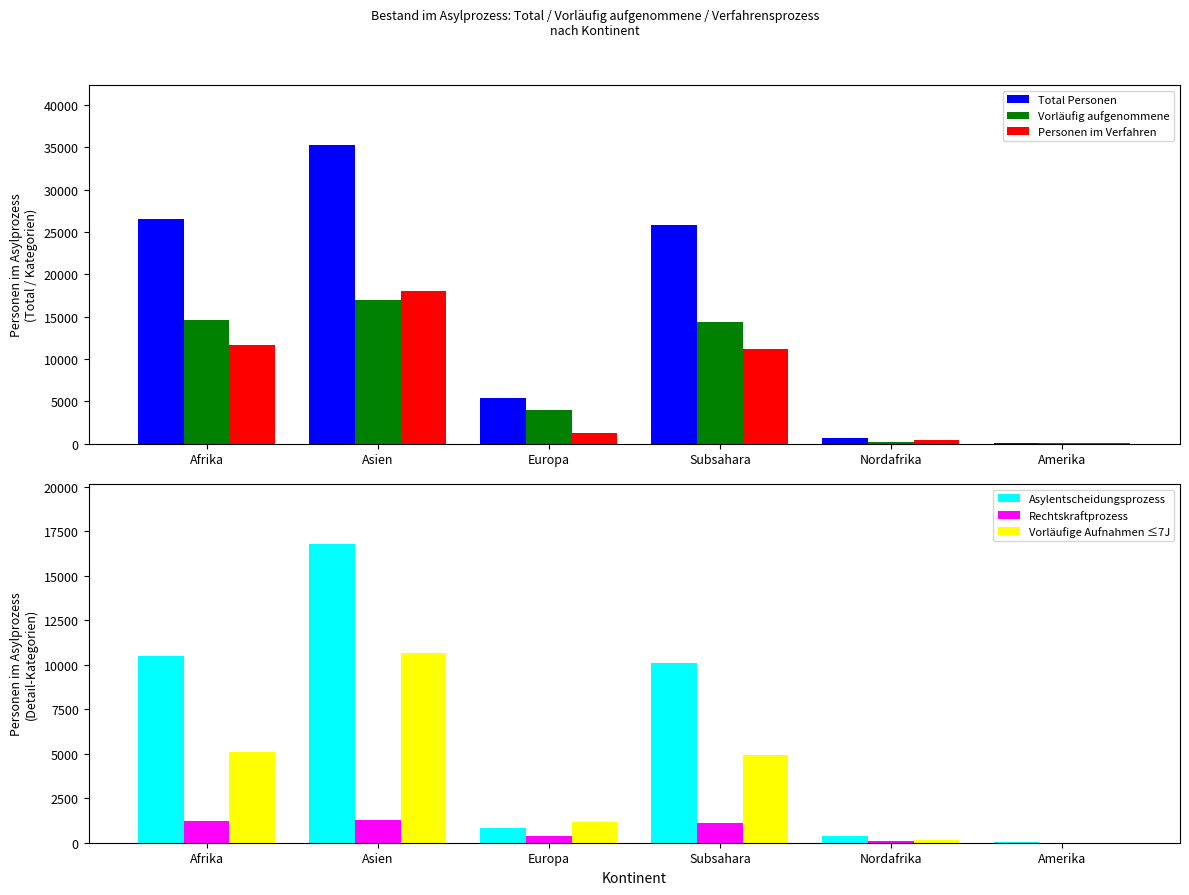

Which category has the highest value in the Personen im Verfahren series?

Asien